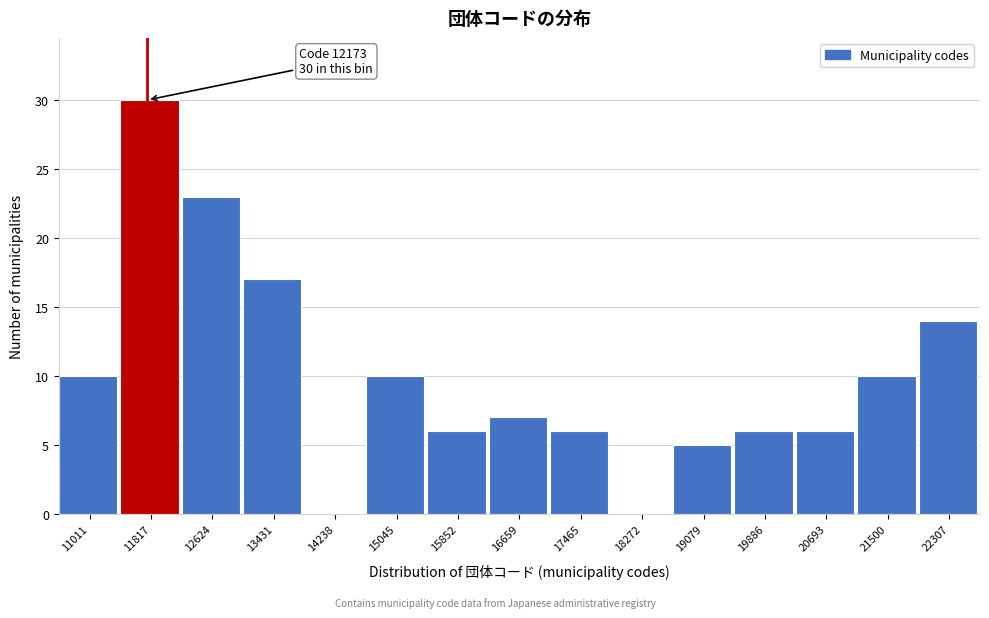

Reading right to left, list all the values displayed in this chart.

22307=14	21500=10	20693=6	19886=6	19079=5	18272=0	17465=6	16659=7	15852=6	15045=10	14238=0	13431=17	12624=23	11817=30	11011=10